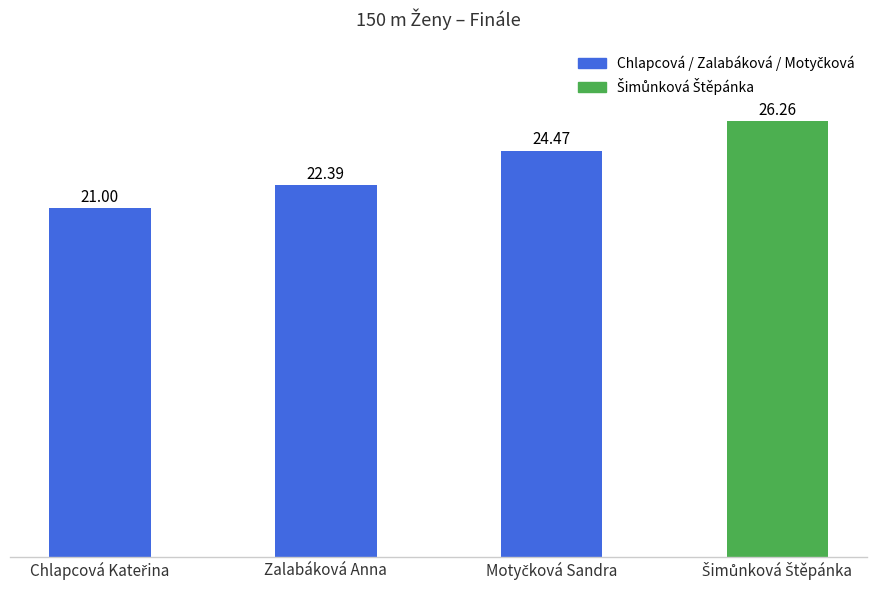

What position from the right is Zalabáková Anna?

3